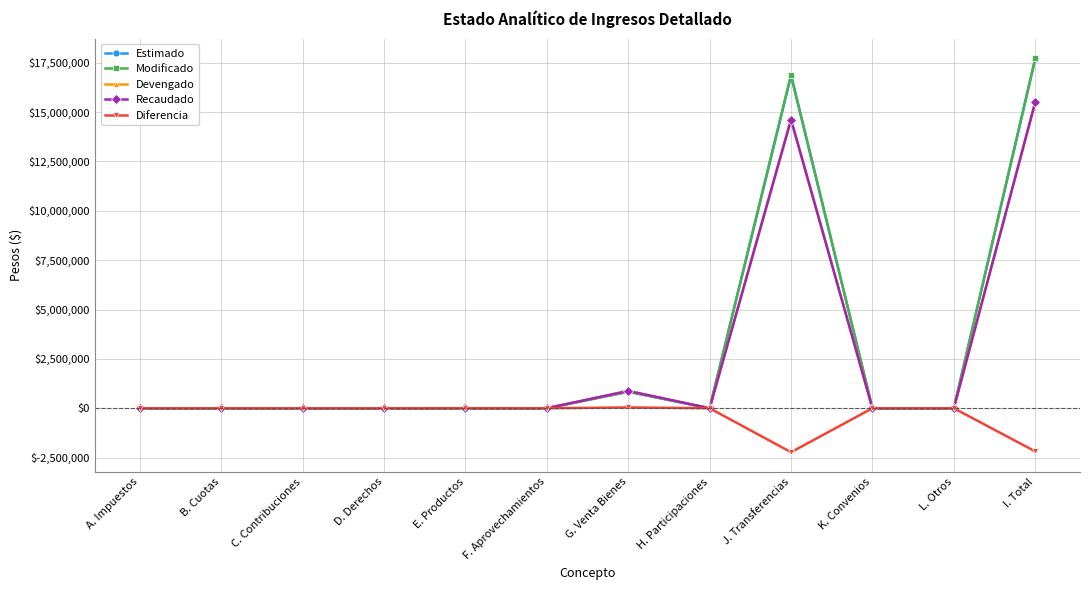

Is this an area chart (filled region under the line)?

No